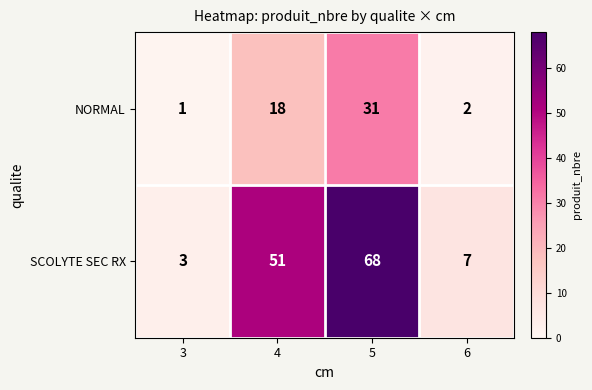

What is the difference between the SCOLYTE SEC RX values at 3 and 6?

4